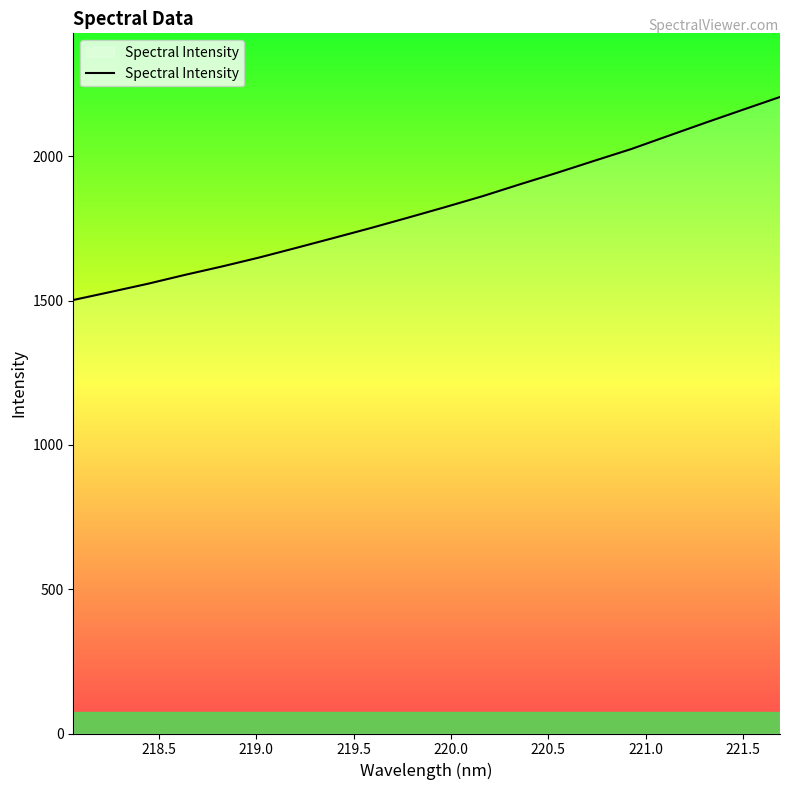

True or false: the data has more than 0 interior local peaks.

False